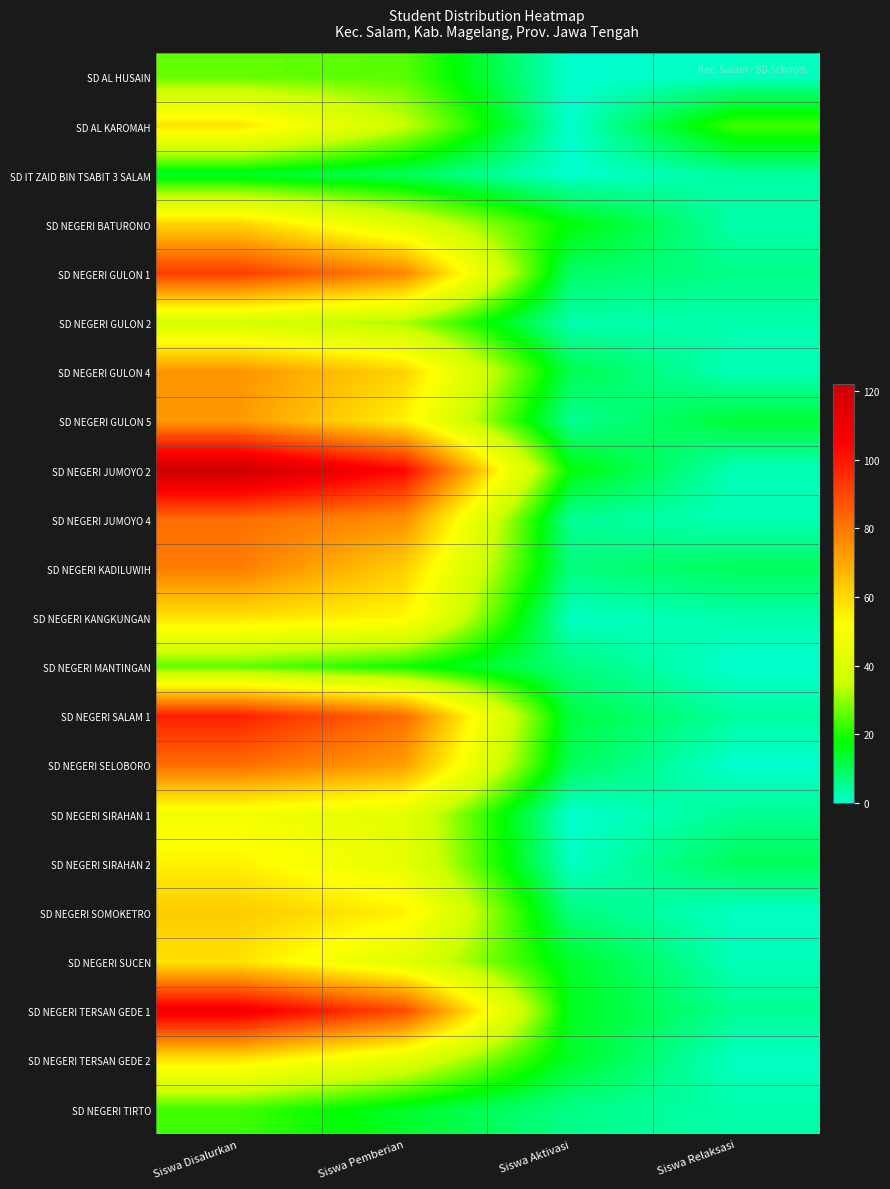

Reading left to right, what are all the values shown in this chart?

SD AL HUSAIN: Siswa Disalurkan=26	Siswa Pemberian=25	Siswa Aktivasi=0	Siswa Relaksasi=1
SD AL KAROMAH: Siswa Disalurkan=58	Siswa Pemberian=35	Siswa Aktivasi=0	Siswa Relaksasi=23
SD IT ZAID BIN TSABIT 3 SALAM: Siswa Disalurkan=14	Siswa Pemberian=10	Siswa Aktivasi=0	Siswa Relaksasi=4
SD NEGERI BATURONO: Siswa Disalurkan=61	Siswa Pemberian=41	Siswa Aktivasi=17	Siswa Relaksasi=3
SD NEGERI GULON 1: Siswa Disalurkan=92	Siswa Pemberian=77	Siswa Aktivasi=9	Siswa Relaksasi=6
SD NEGERI GULON 2: Siswa Disalurkan=38	Siswa Pemberian=32	Siswa Aktivasi=3	Siswa Relaksasi=3
SD NEGERI GULON 4: Siswa Disalurkan=74	Siswa Pemberian=61	Siswa Aktivasi=11	Siswa Relaksasi=2
SD NEGERI GULON 5: Siswa Disalurkan=73	Siswa Pemberian=55	Siswa Aktivasi=5	Siswa Relaksasi=13
SD NEGERI JUMOYO 2: Siswa Disalurkan=122	Siswa Pemberian=103	Siswa Aktivasi=17	Siswa Relaksasi=2
SD NEGERI JUMOYO 4: Siswa Disalurkan=82	Siswa Pemberian=75	Siswa Aktivasi=5	Siswa Relaksasi=2
SD NEGERI KADILUWIH: Siswa Disalurkan=79	Siswa Pemberian=62	Siswa Aktivasi=7	Siswa Relaksasi=10
SD NEGERI KANGKUNGAN: Siswa Disalurkan=58	Siswa Pemberian=54	Siswa Aktivasi=1	Siswa Relaksasi=3
SD NEGERI MANTINGAN: Siswa Disalurkan=26	Siswa Pemberian=19	Siswa Aktivasi=7	Siswa Relaksasi=0
SD NEGERI SALAM 1: Siswa Disalurkan=98	Siswa Pemberian=82	Siswa Aktivasi=12	Siswa Relaksasi=4
SD NEGERI SELOBORO: Siswa Disalurkan=82	Siswa Pemberian=72	Siswa Aktivasi=10	Siswa Relaksasi=0
SD NEGERI SIRAHAN 1: Siswa Disalurkan=48	Siswa Pemberian=43	Siswa Aktivasi=0	Siswa Relaksasi=5
SD NEGERI SIRAHAN 2: Siswa Disalurkan=55	Siswa Pemberian=44	Siswa Aktivasi=1	Siswa Relaksasi=10
SD NEGERI SOMOKETRO: Siswa Disalurkan=63	Siswa Pemberian=55	Siswa Aktivasi=7	Siswa Relaksasi=1
SD NEGERI SUCEN: Siswa Disalurkan=58	Siswa Pemberian=42	Siswa Aktivasi=14	Siswa Relaksasi=2
SD NEGERI TERSAN GEDE 1: Siswa Disalurkan=109	Siswa Pemberian=89	Siswa Aktivasi=15	Siswa Relaksasi=5
SD NEGERI TERSAN GEDE 2: Siswa Disalurkan=57	Siswa Pemberian=42	Siswa Aktivasi=14	Siswa Relaksasi=1
SD NEGERI TIRTO: Siswa Disalurkan=23	Siswa Pemberian=14	Siswa Aktivasi=6	Siswa Relaksasi=3